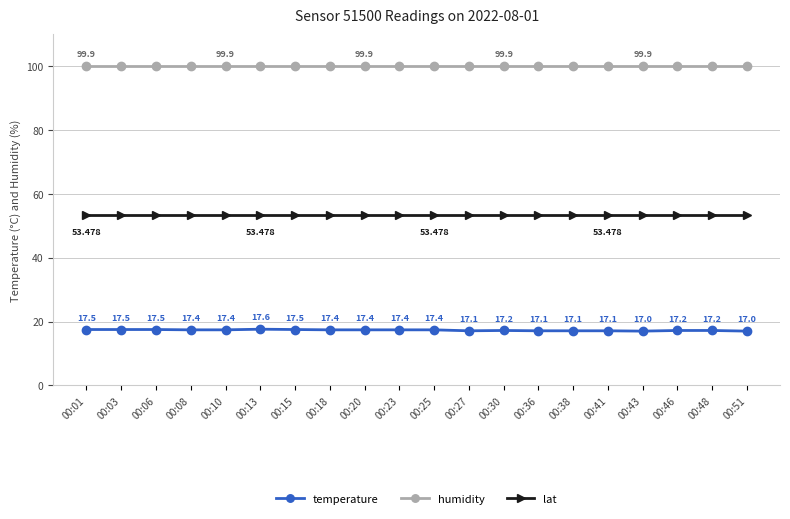

What is the average value of the lat series?

53.5